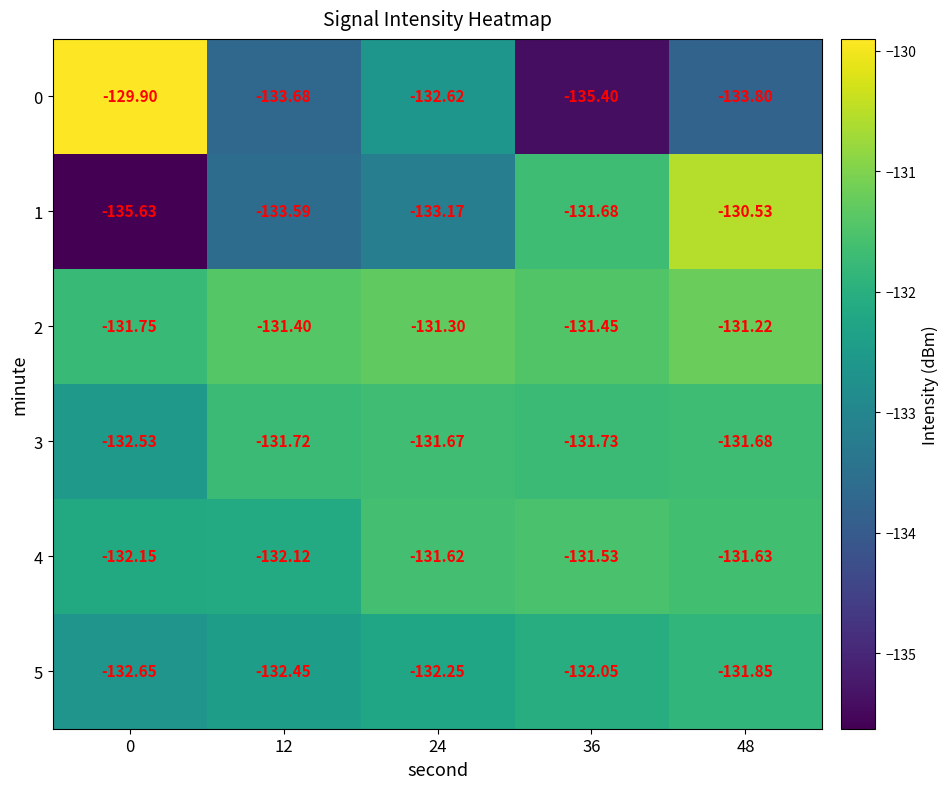

Which series has the largest total across all categories?

2